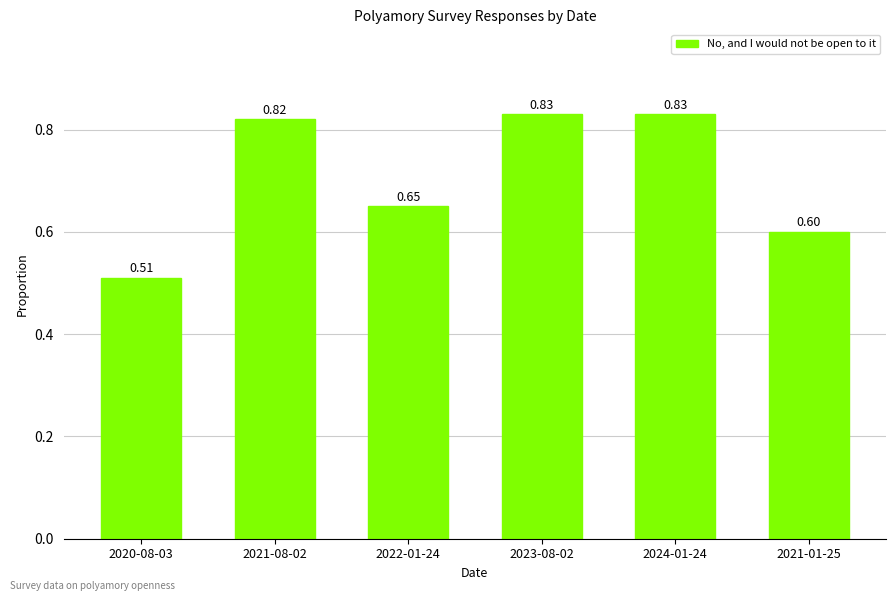

What is the sum of all values?

4.2